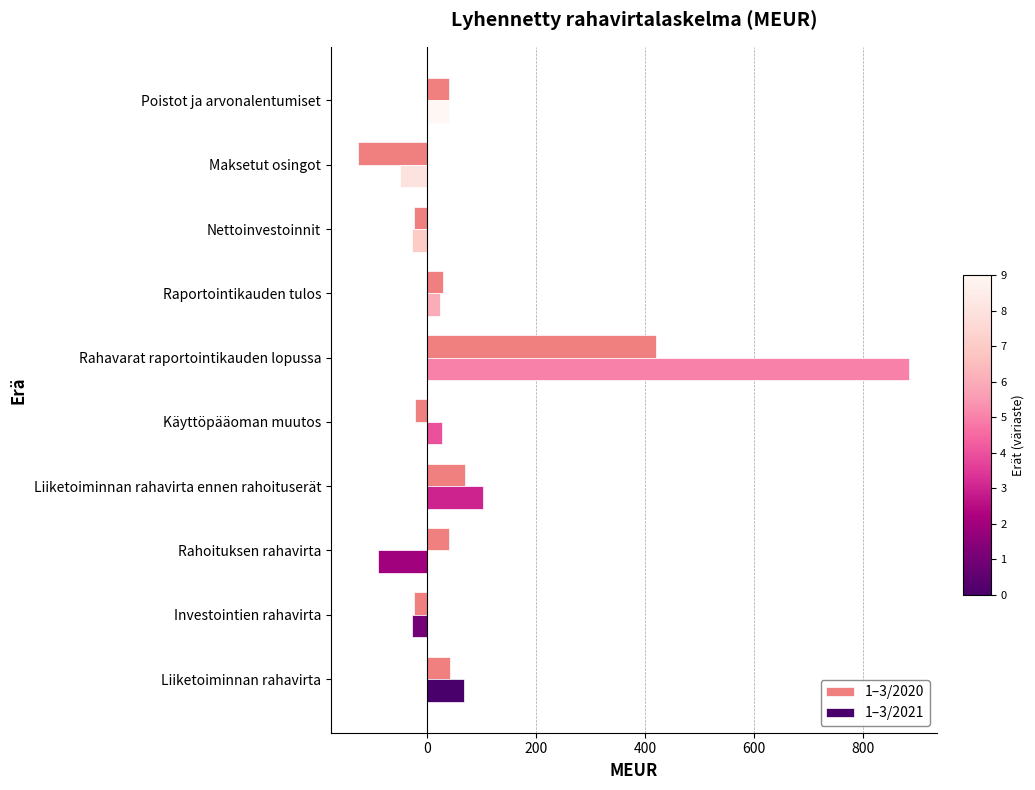

What is the sum of all 1–3/2020 values?

441